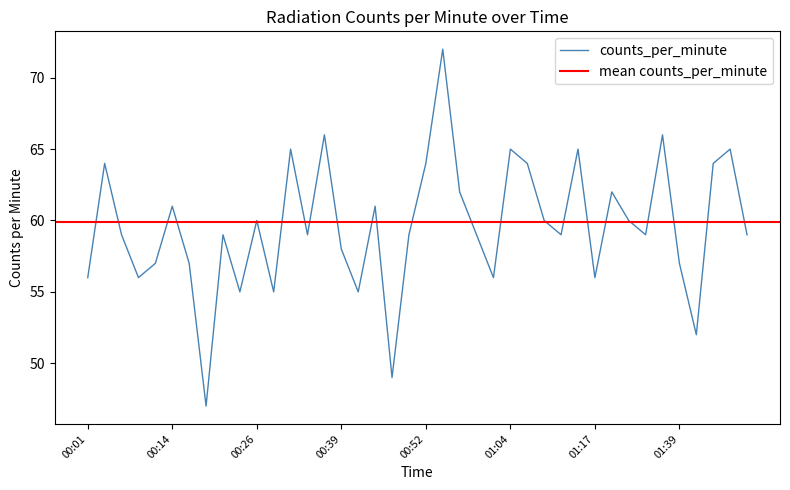

What is the value of the 25th point from the left?

56